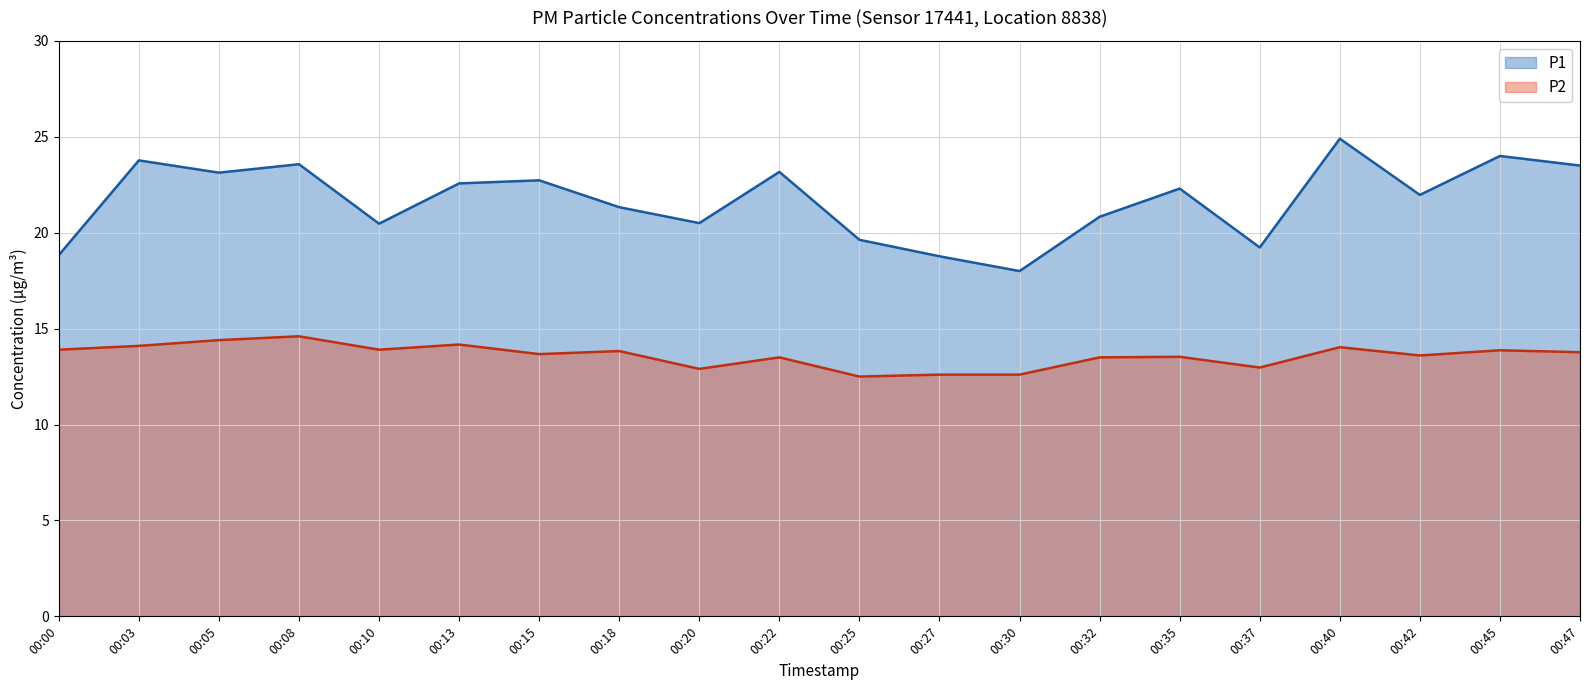

Reading left to right, what are all the values shown in this chart?

P1: 18.8	23.8	23.1	23.6	20.5	22.6	22.7	21.3	20.5	23.2	19.6	18.8	18.0	20.8	22.3	19.2	24.9	22.0	24.0	23.5
P2: 13.9	14.1	14.4	14.6	13.9	14.2	13.7	13.8	12.9	13.5	12.5	12.6	12.6	13.5	13.5	13.0	14.0	13.6	13.9	13.8